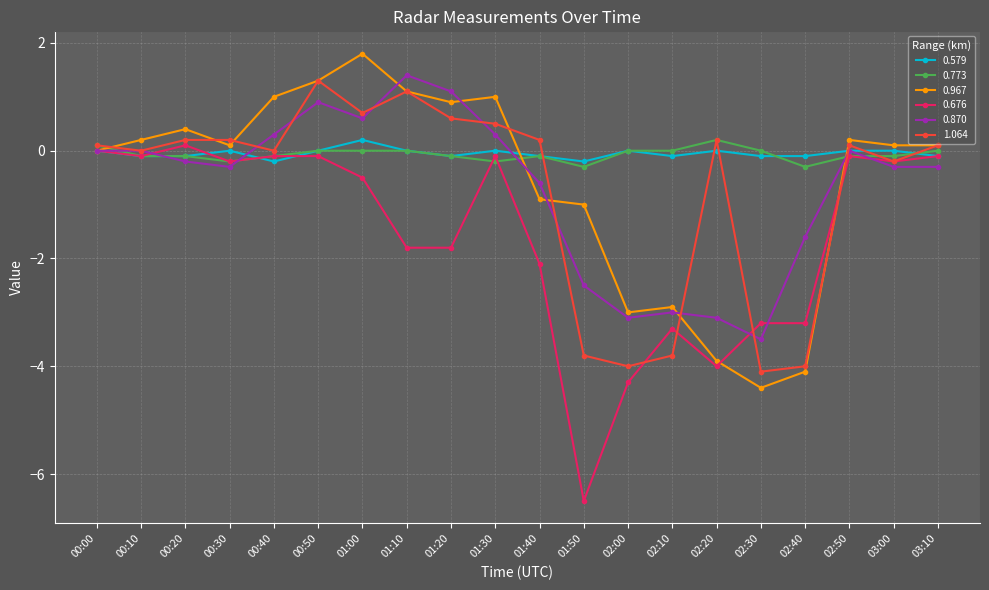

Where is the first local minimum for 0.967?

00:30